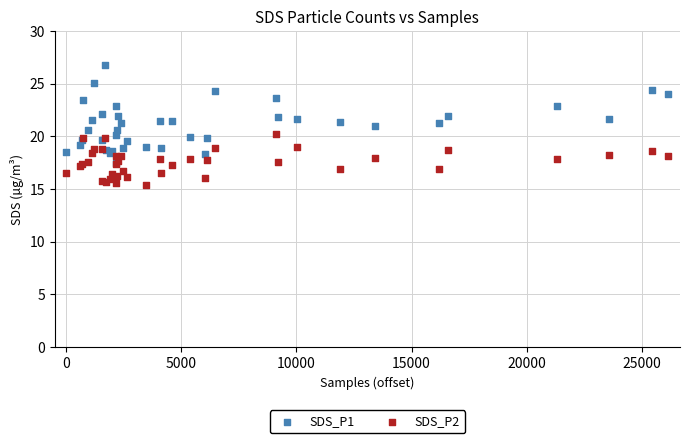

What are all the series names shown in the legend?

SDS_P1, SDS_P2